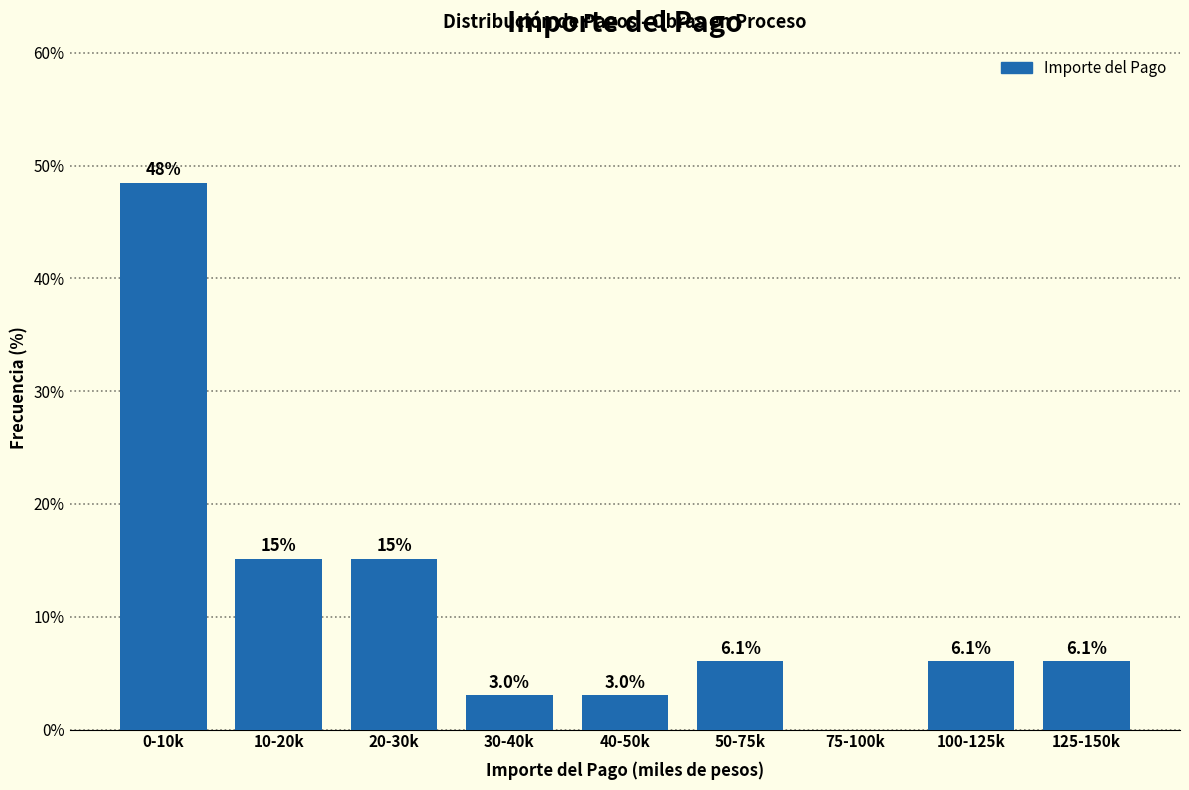

Reading left to right, list all the values displayed in this chart.

0-10k=48.5	10-20k=15.2	20-30k=15.2	30-40k=3.0	40-50k=3.0	50-75k=6.1	75-100k=0.0	100-125k=6.1	125-150k=6.1